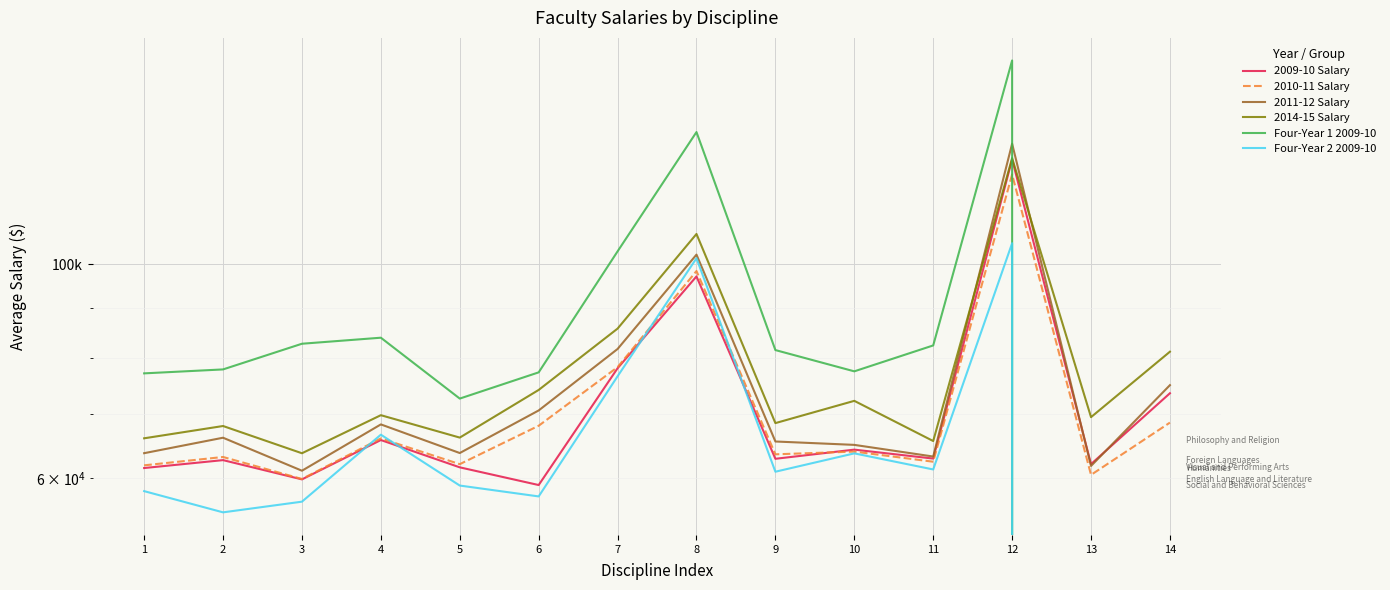

The value of Four-Year 2 2009-10 at 12 is 105079.8. True or false?

True